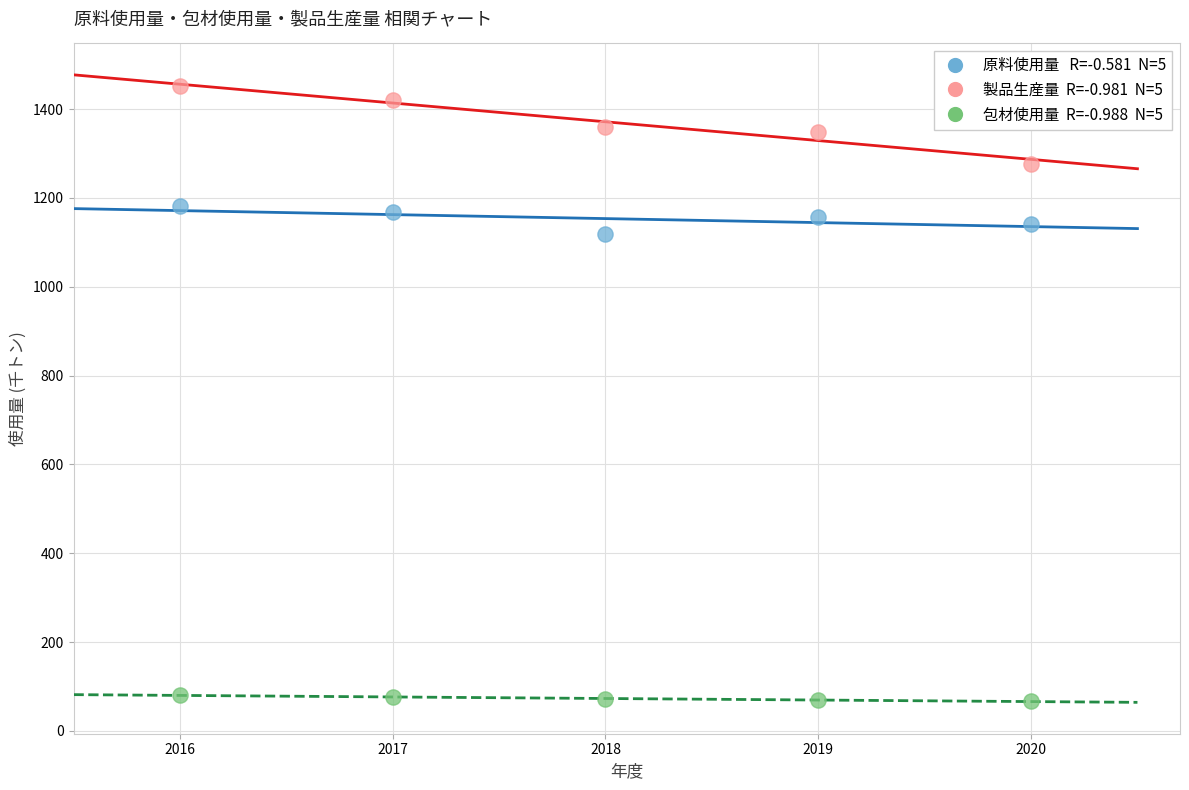

Across all series, what Y value is closest to 759?

1118.0